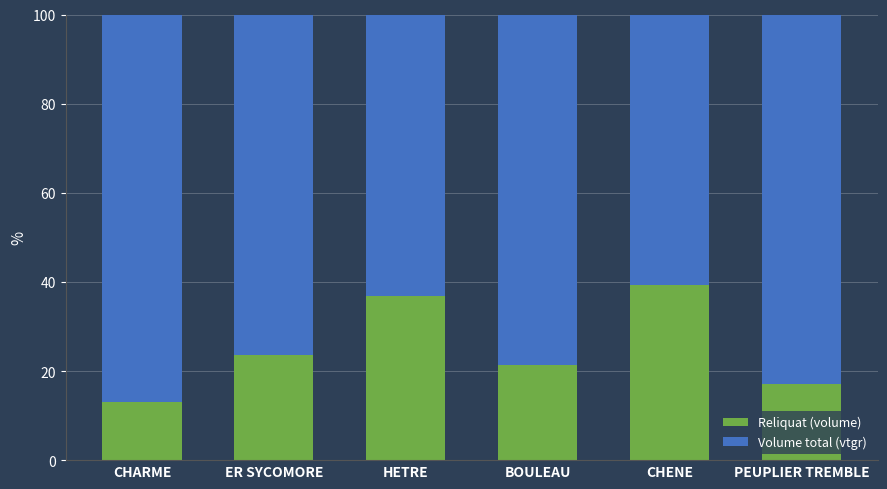

What is the sum of the Reliquat (volume) values at CHENE and HETRE?

76.1